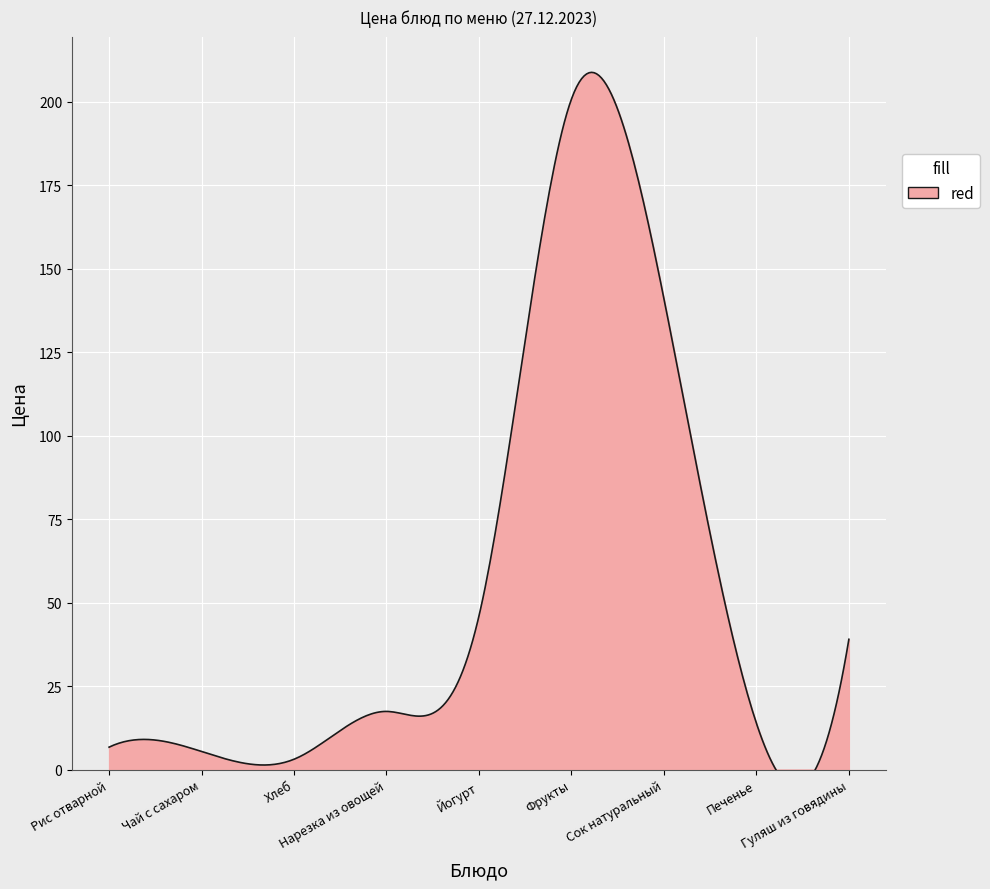

Which category has the highest value across all series?

Фрукты